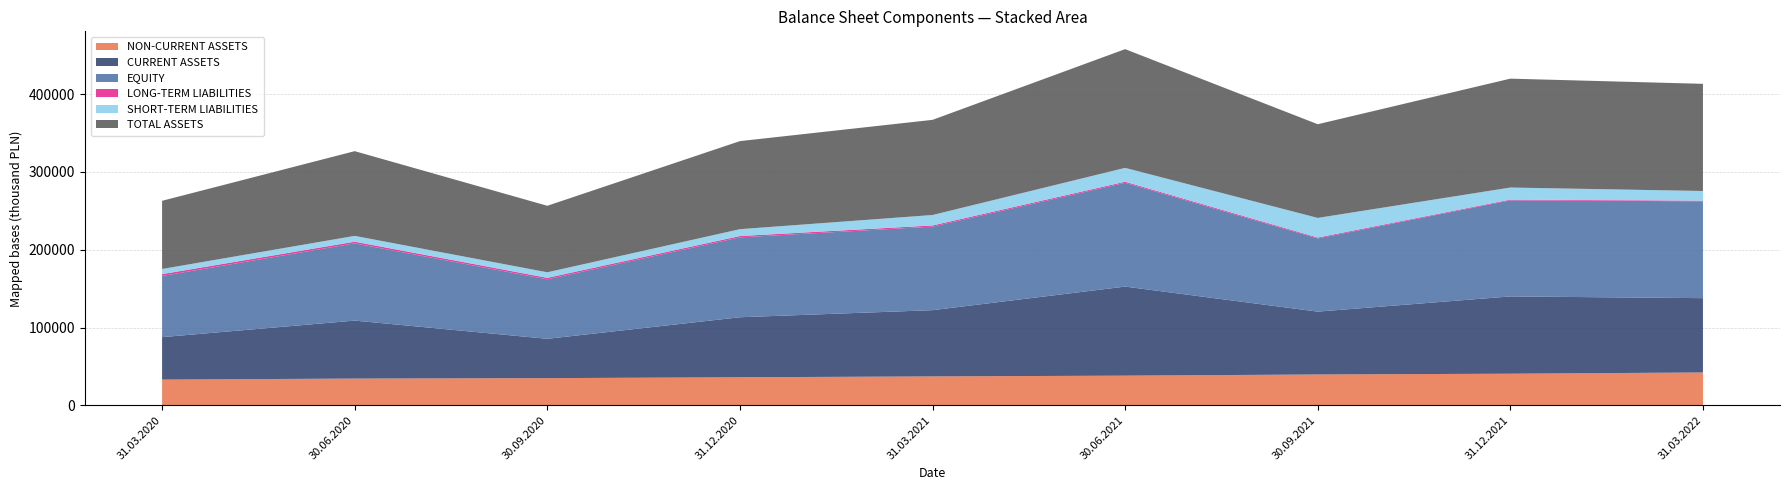

Reading right to left, list all the values displayed in this chart.

NON-CURRENT ASSETS: 31.03.2022=42232	31.12.2021=40639	30.09.2021=39653	30.06.2021=38134	31.03.2021=37168	31.12.2020=36053	30.09.2020=34950	30.06.2020=34380	31.03.2020=33071
CURRENT ASSETS: 31.03.2022=95522	31.12.2021=99335	30.09.2021=80790	30.06.2021=114484	31.03.2021=85150	31.12.2020=77155	30.09.2020=50548	30.06.2020=74528	31.03.2020=54557
EQUITY: 31.03.2022=124510	31.12.2021=123520	30.09.2021=94075	30.06.2021=133442	31.03.2021=107370	31.12.2020=102680	30.09.2020=76453	30.06.2020=99311	31.03.2020=78681
LONG-TERM LIABILITIES: 31.03.2022=796	31.12.2021=949	30.09.2021=1145	30.06.2021=1372	31.03.2021=1536	31.12.2020=1742	30.09.2020=1934	30.06.2020=2135	31.03.2020=2339
SHORT-TERM LIABILITIES: 31.03.2022=12446	31.12.2021=15506	30.09.2021=25223	30.06.2021=17804	31.03.2021=13412	31.12.2020=8786	30.09.2020=7111	30.06.2020=7461	31.03.2020=6609
TOTAL ASSETS: 31.03.2022=137753	31.12.2021=139975	30.09.2021=120443	30.06.2021=152618	31.03.2021=122318	31.12.2020=113208	30.09.2020=85498	30.06.2020=108908	31.03.2020=87629